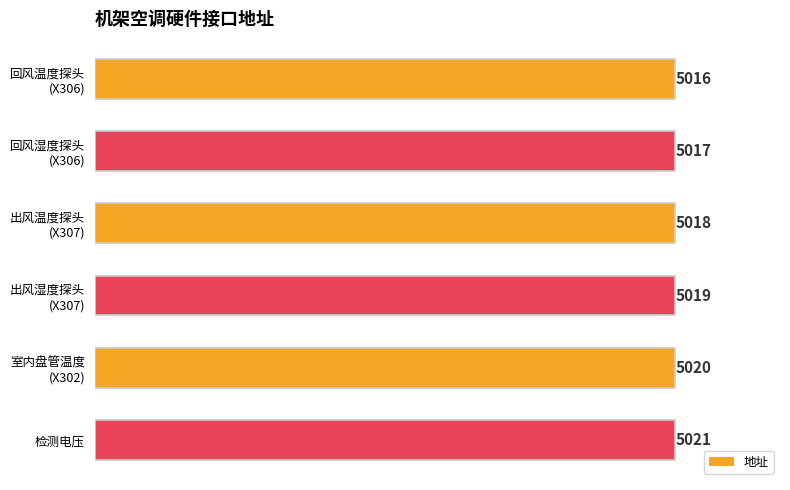

Reading bottom to top, extract all data points from this chart.

5021	5020	5019	5018	5017	5016